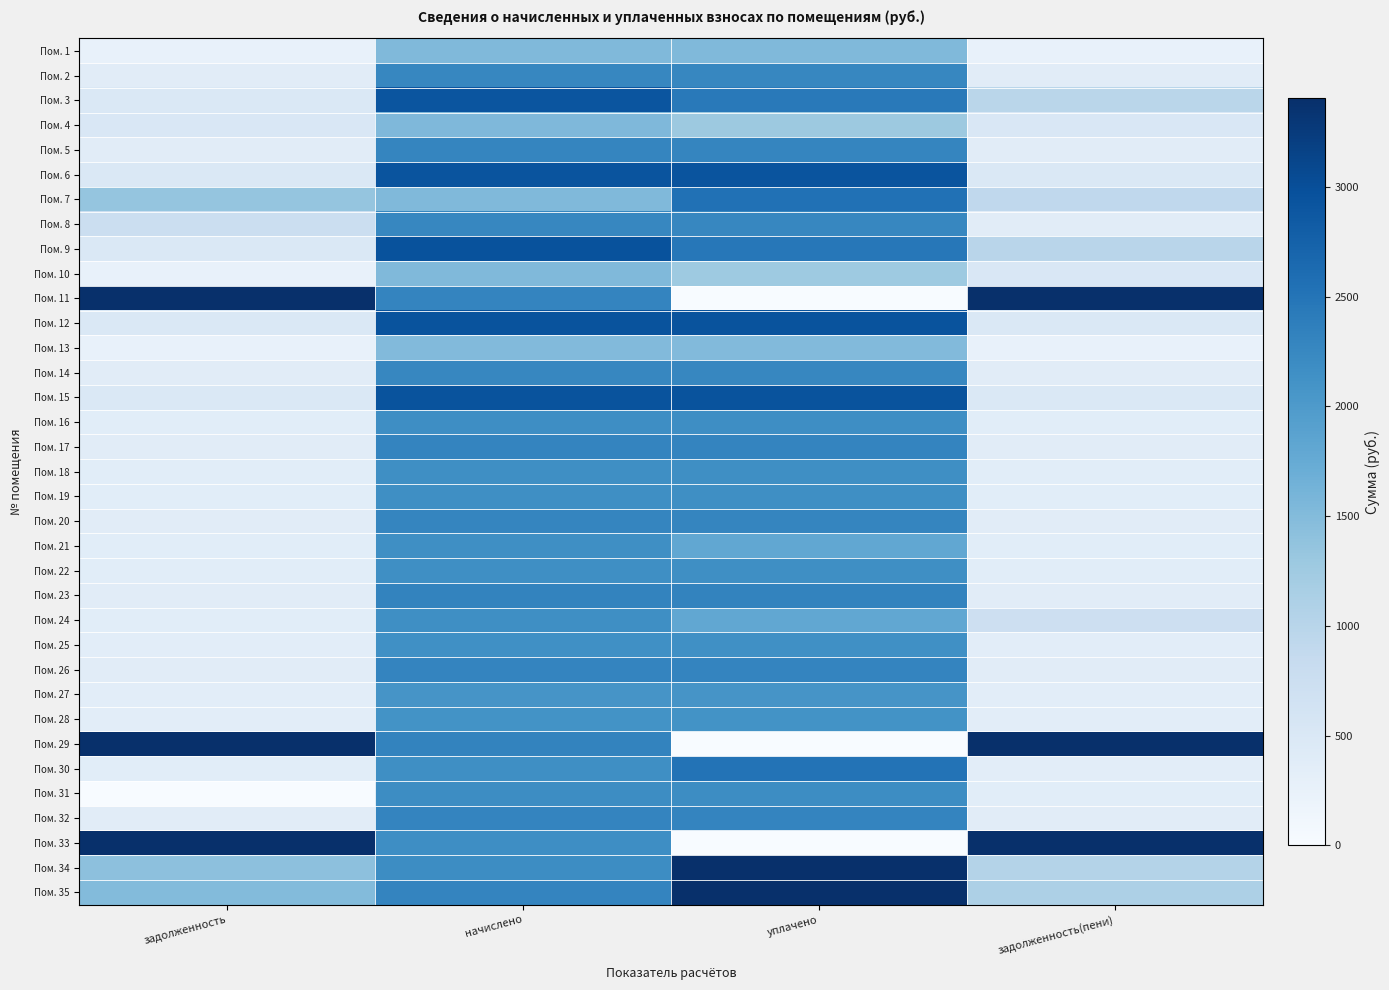

Which has a higher value, уплачено or задолженность(пени)?

уплачено